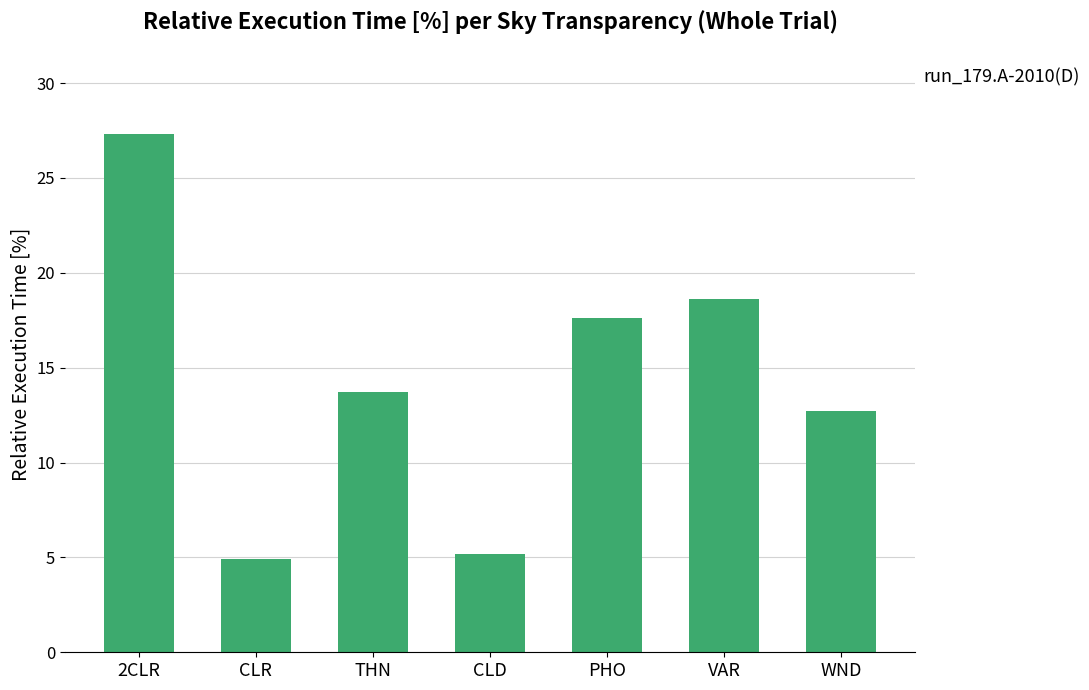

How many bars are there in total?

7